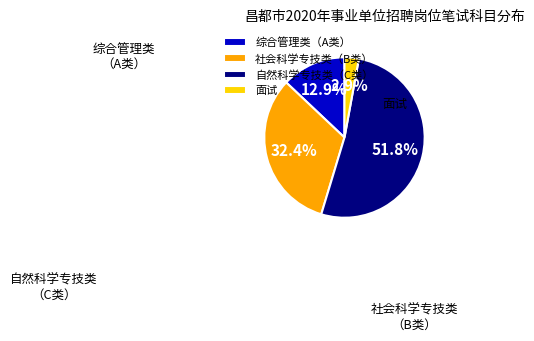

Between 社会科学专技类（B类） and 自然科学专技类（C类）, which is larger?

自然科学专技类（C类）